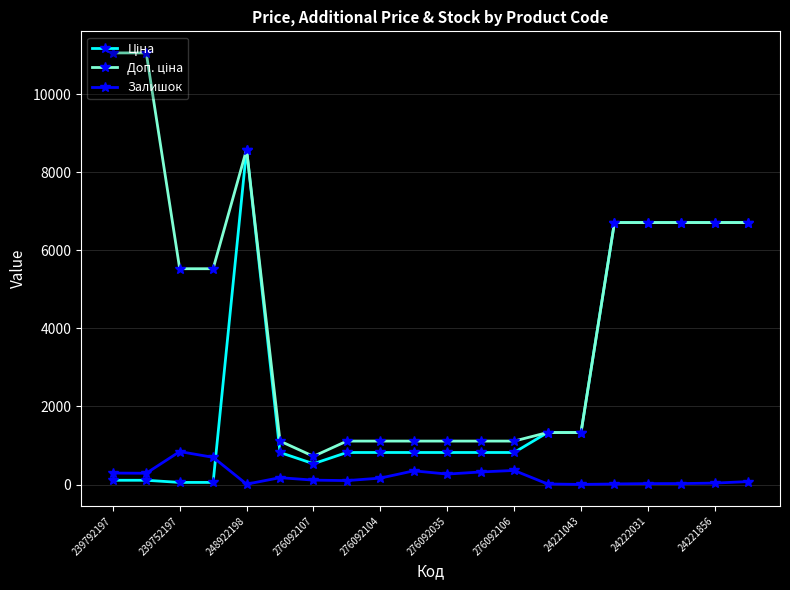

What is the maximum value shown in the chart?

11055.0